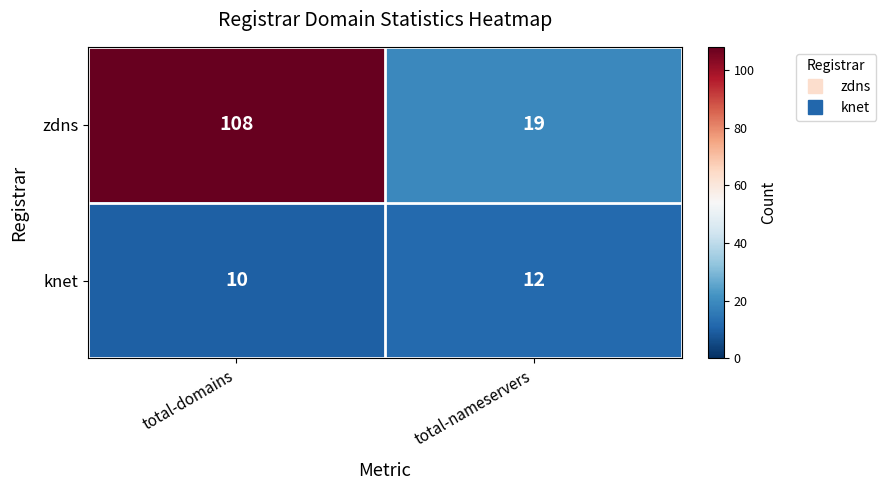

List the series in order of their overall mean, highest first.

zdns, knet